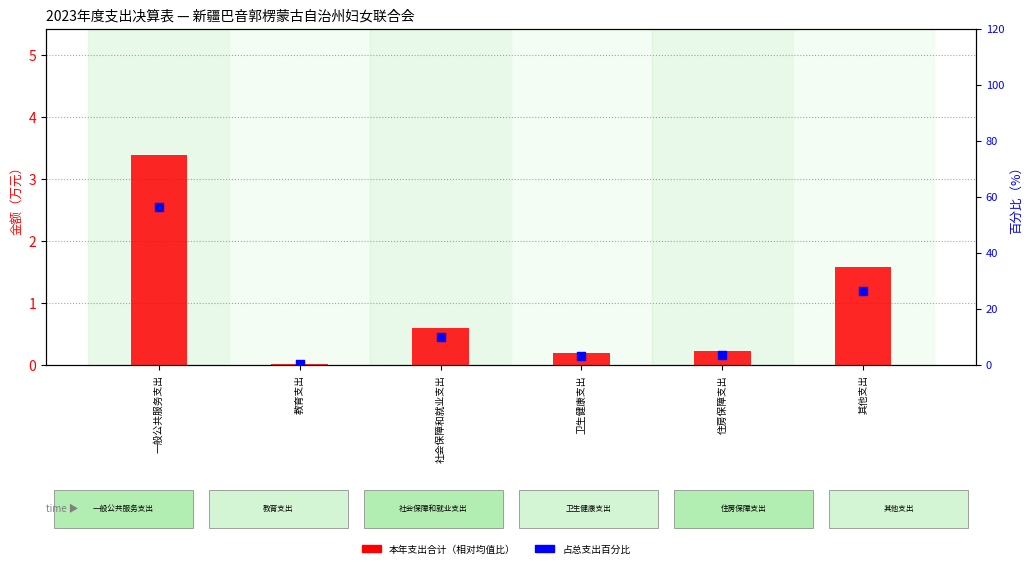

Which series contains the highest Y value?

占总支出百分比